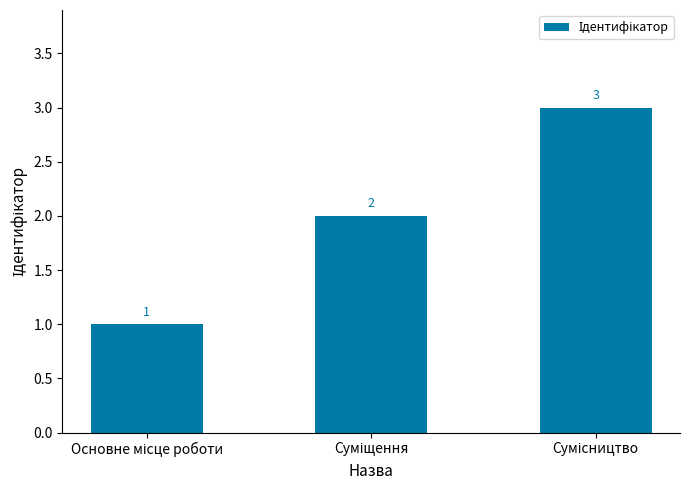

Reading left to right, what are all the values shown in this chart?

1	2	3